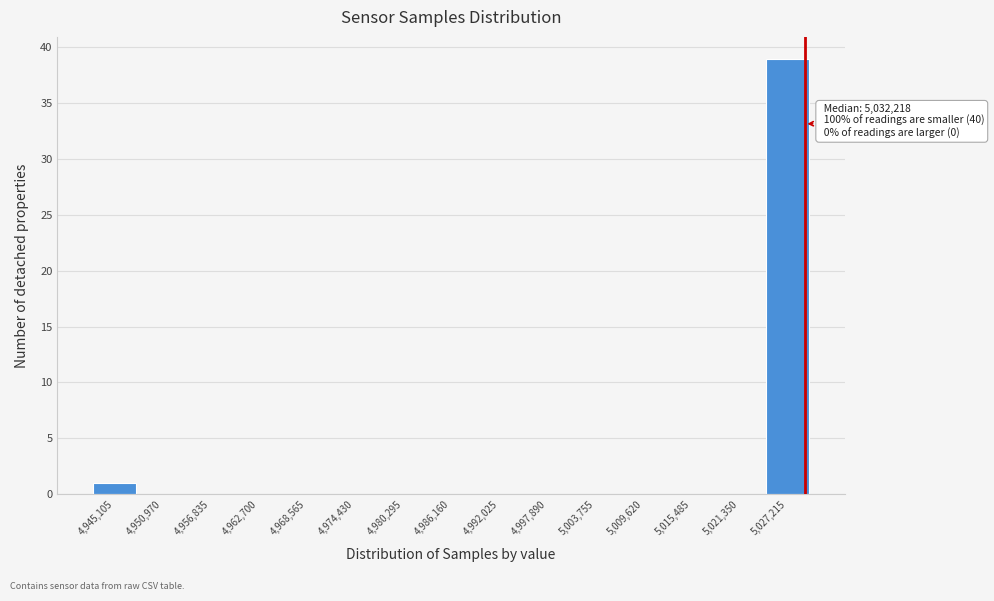

Reading left to right, what are all the values shown in this chart?

4,945,105=1	4,950,970=0	4,956,835=0	4,962,700=0	4,968,565=0	4,974,430=0	4,980,295=0	4,986,160=0	4,992,025=0	4,997,890=0	5,003,755=0	5,009,620=0	5,015,485=0	5,021,350=0	5,027,215=39